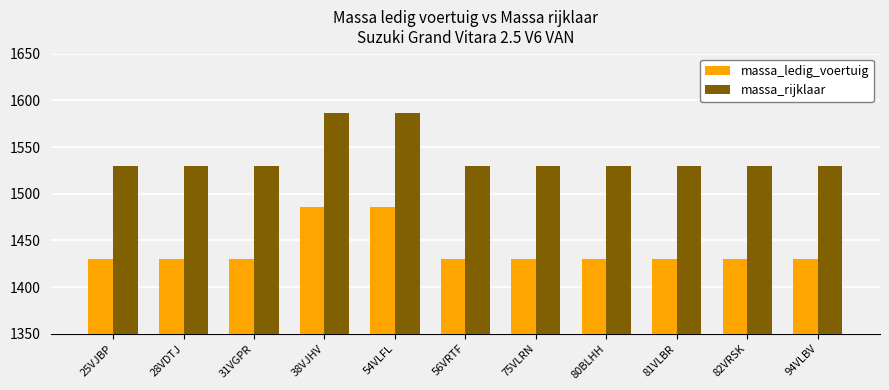

What is the maximum value shown in the chart?

1586